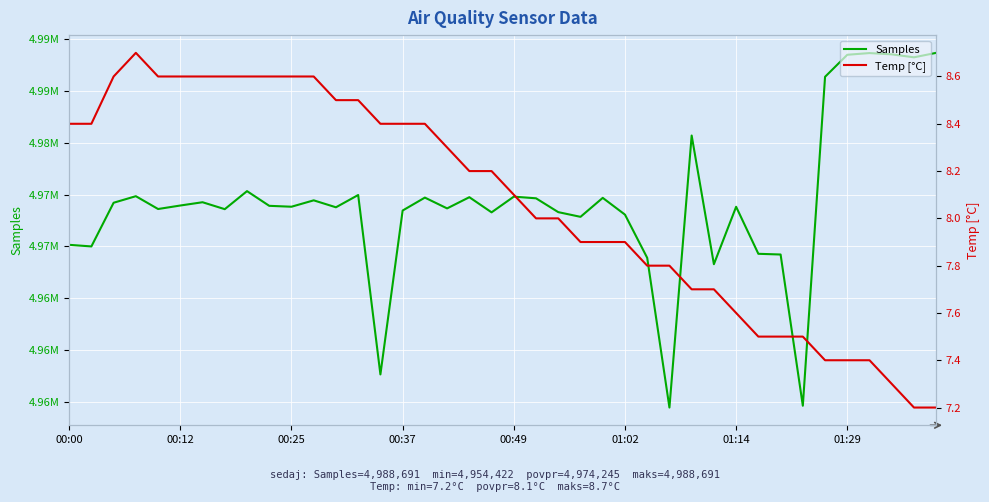

Which series has the largest range (max minus min)?

Samples